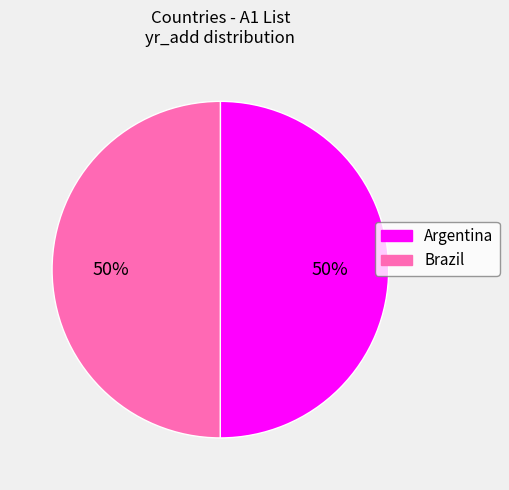

Count the number of slices in the pie.

2